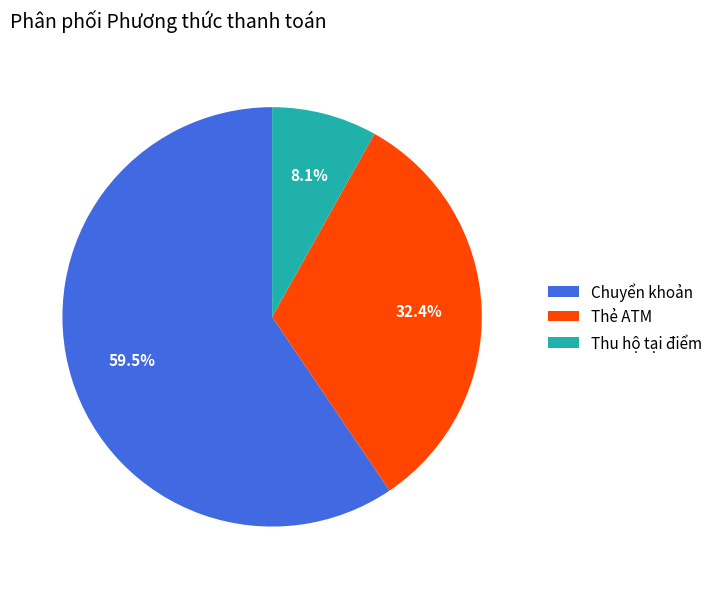

Between Thẻ ATM and Thu hộ tại điểm, which is larger?

Thẻ ATM